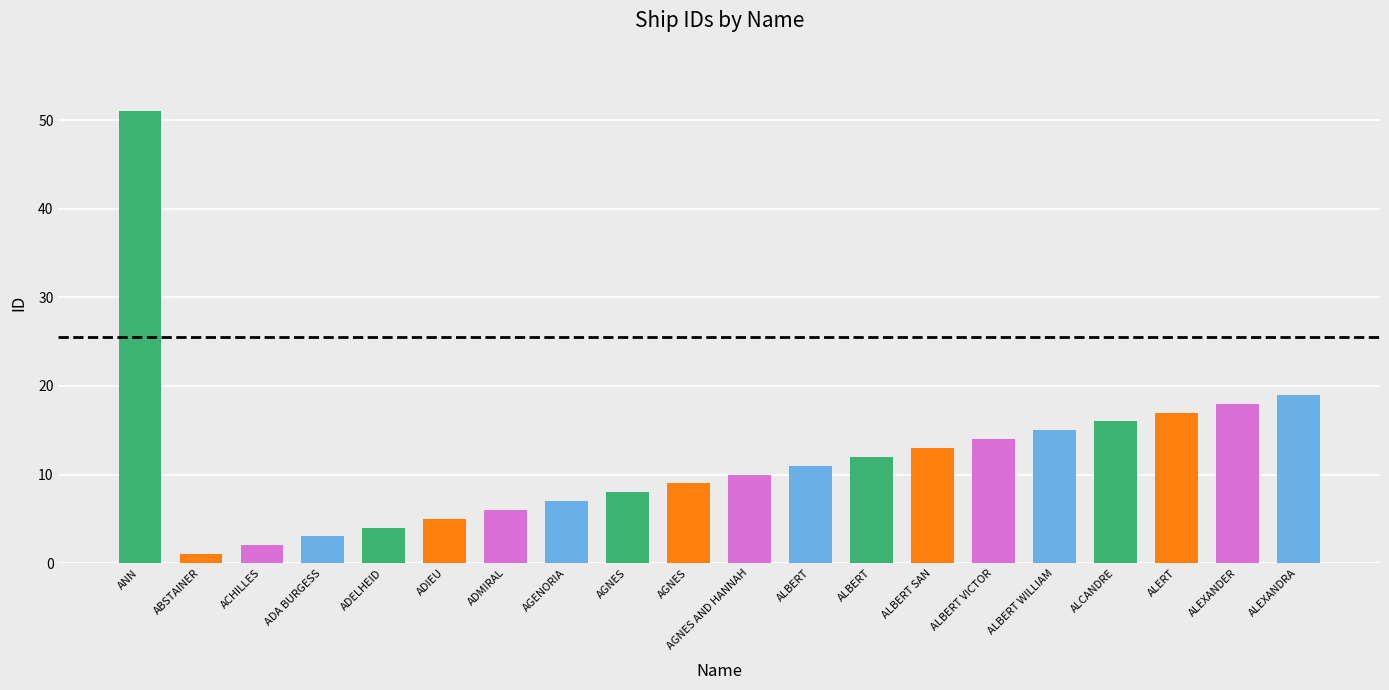

What is the difference between the second highest and second lowest values?

17